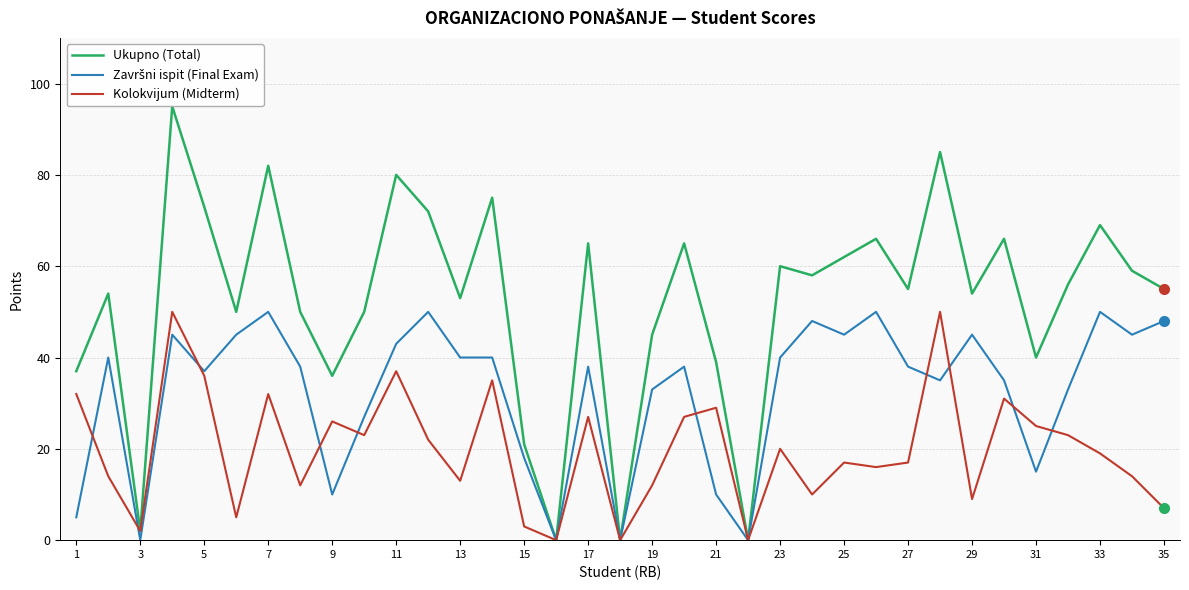

Is it true that Kolokvijum (Midterm) equals 12 at 19?

True